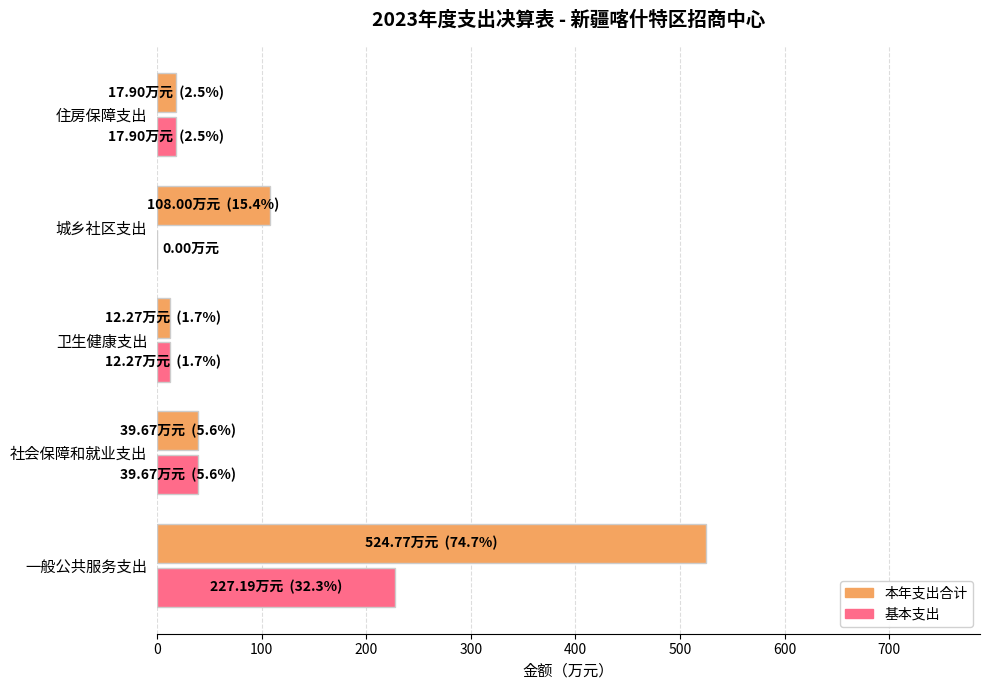

What is the total value across all series at 城乡社区支出?

108.0